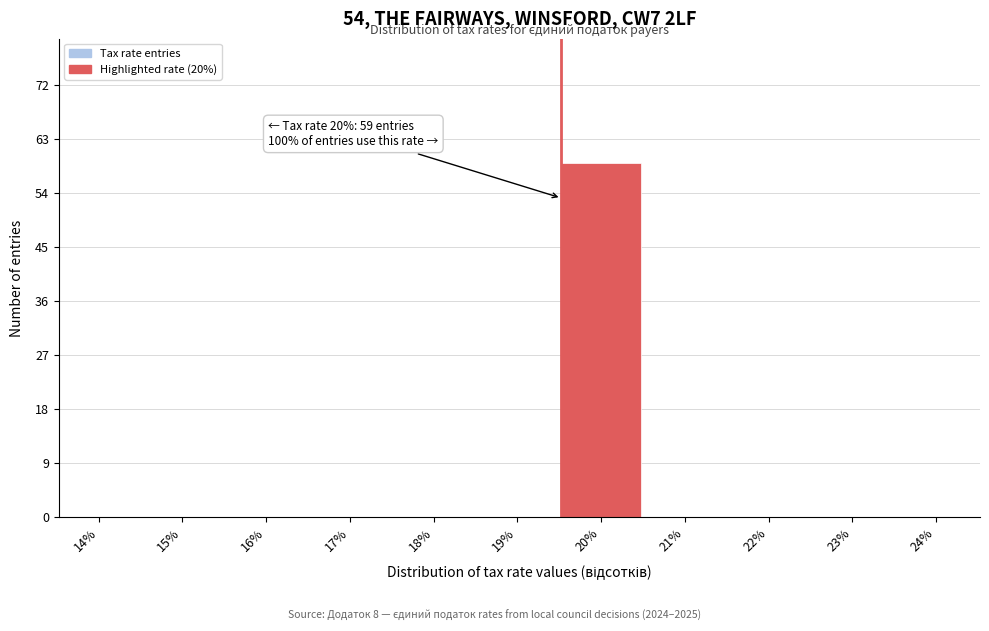

Reading left to right, extract all data points from this chart.

14%=0	15%=0	16%=0	17%=0	18%=0	19%=0	20%=59	21%=0	22%=0	23%=0	24%=0